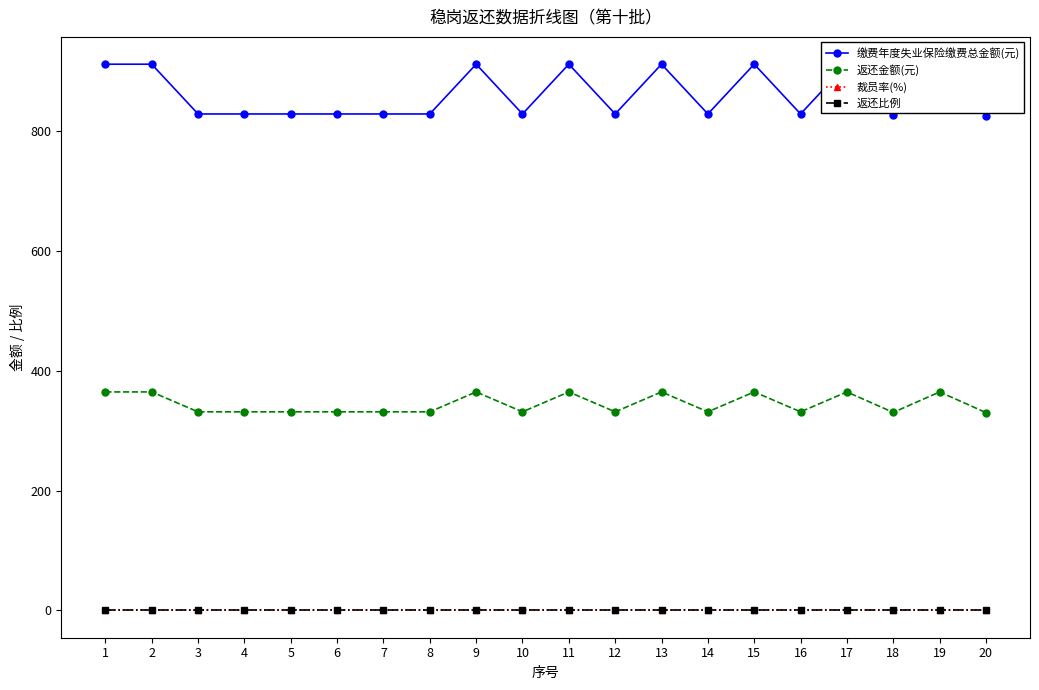

Where does the 缴费年度失业保险缴费总金额(元) series first go above 828?

1